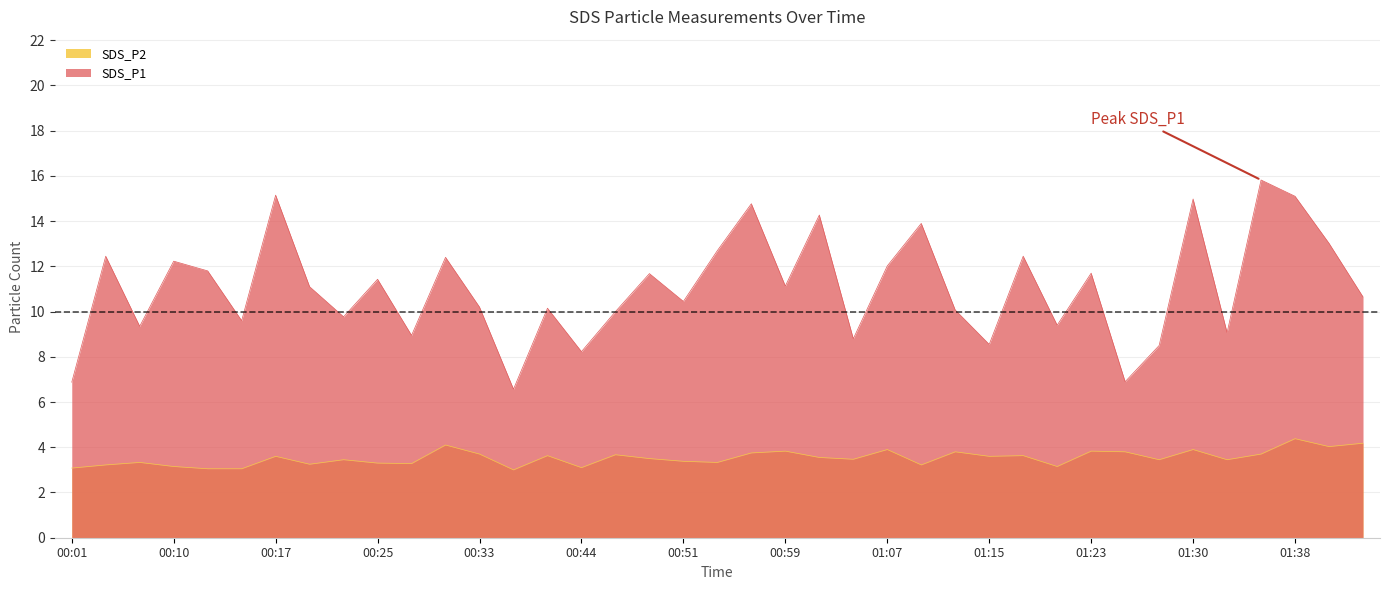

What value does the SDS_P2 series have at 01:18?

3.6